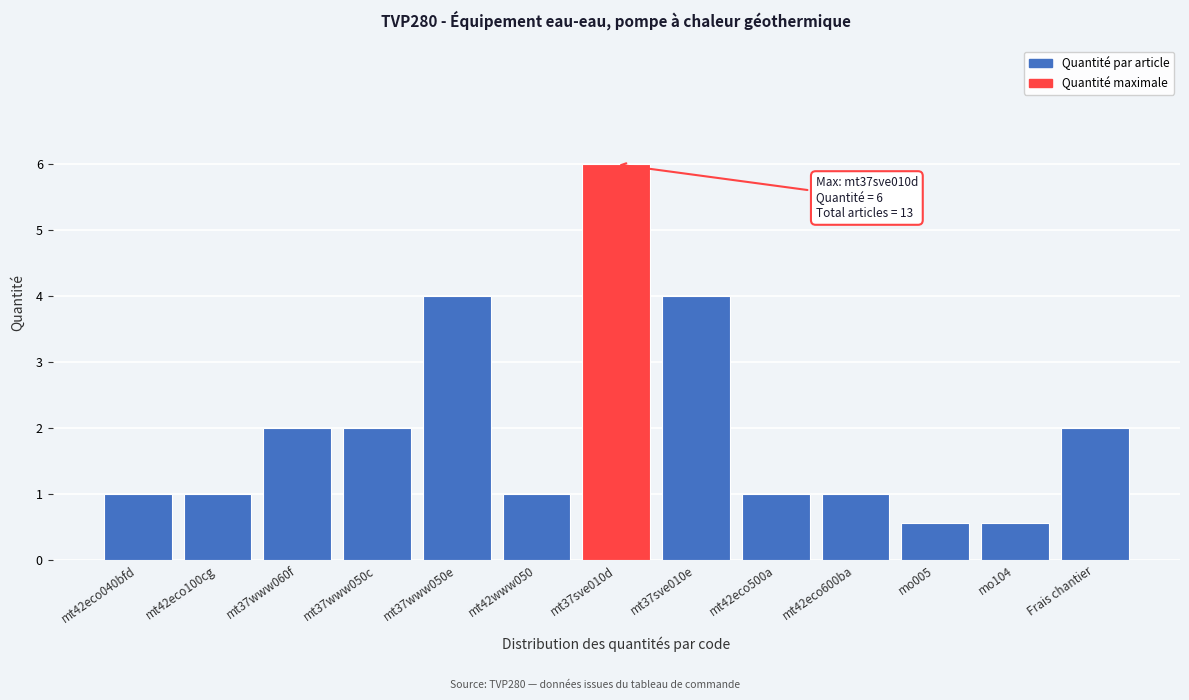

Reading left to right, list all the values displayed in this chart.

mt42eco040bfd=1.0	mt42eco100cg=1.0	mt37www060f=2.0	mt37www050c=2.0	mt37www050e=4.0	mt42www050=1.0	mt37sve010d=6.0	mt37sve010e=4.0	mt42eco500a=1.0	mt42eco600ba=1.0	mo005=0.6	mo104=0.6	Frais chantier=2.0